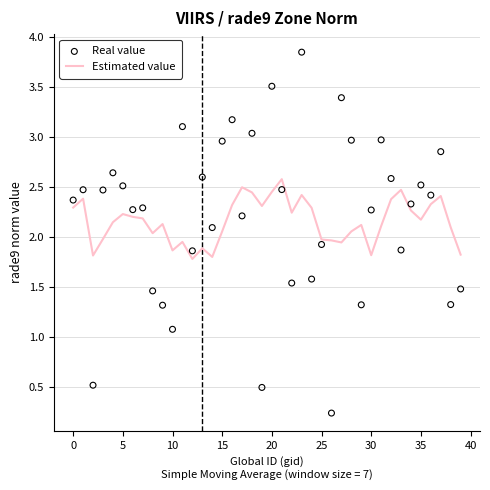

At how many categories does at least one series exceed 2?

34